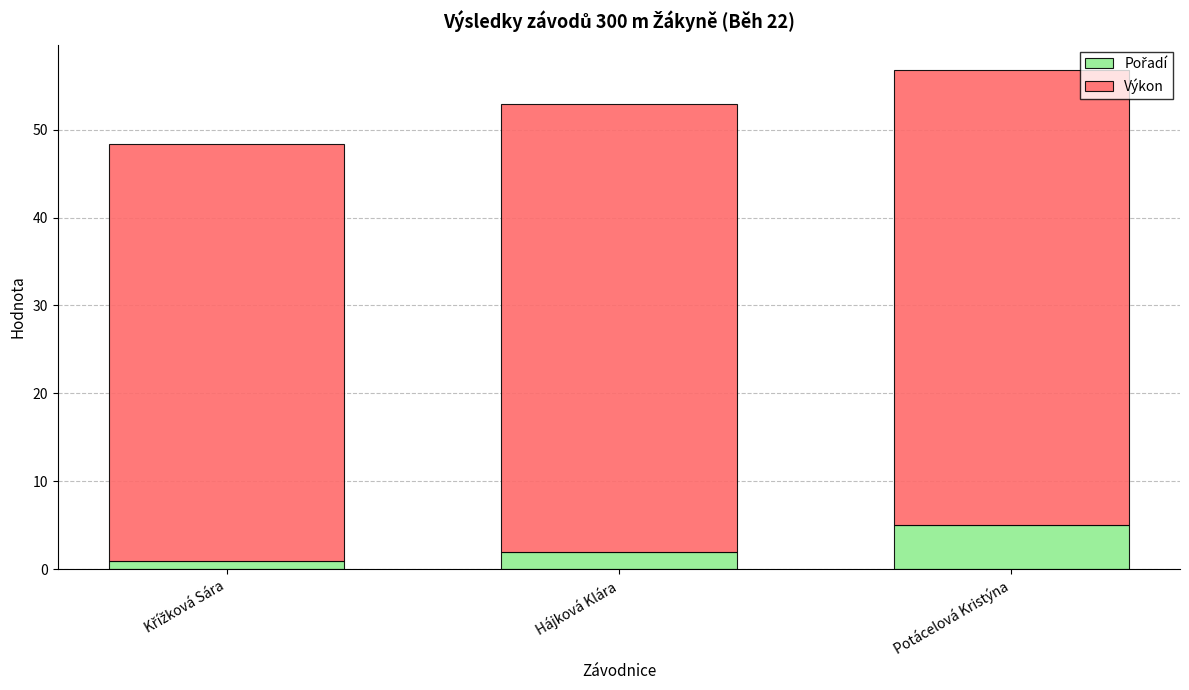

At which category is the sum across all series the highest?

Potácelová Kristýna